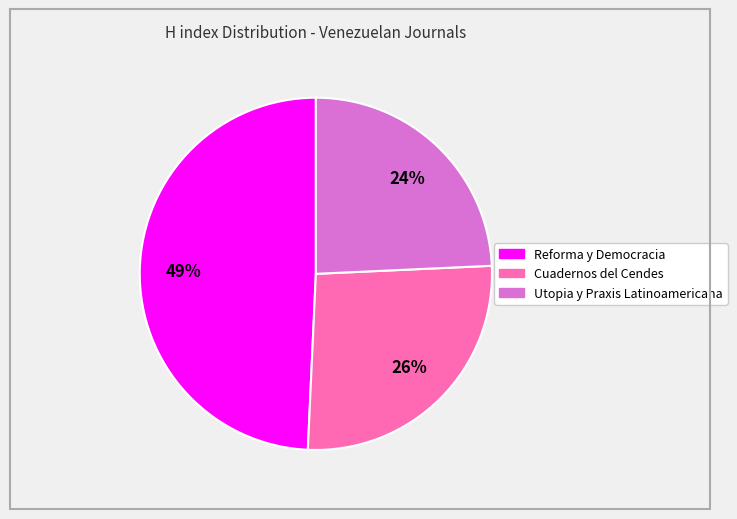

To the nearest percent, what portion does Utopia y Praxis Latinoamericana represent?

24%